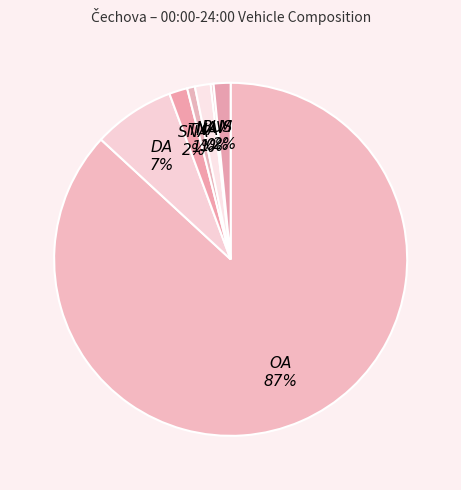

To the nearest percent, what percentage of the pie is SNA 2%?

2%